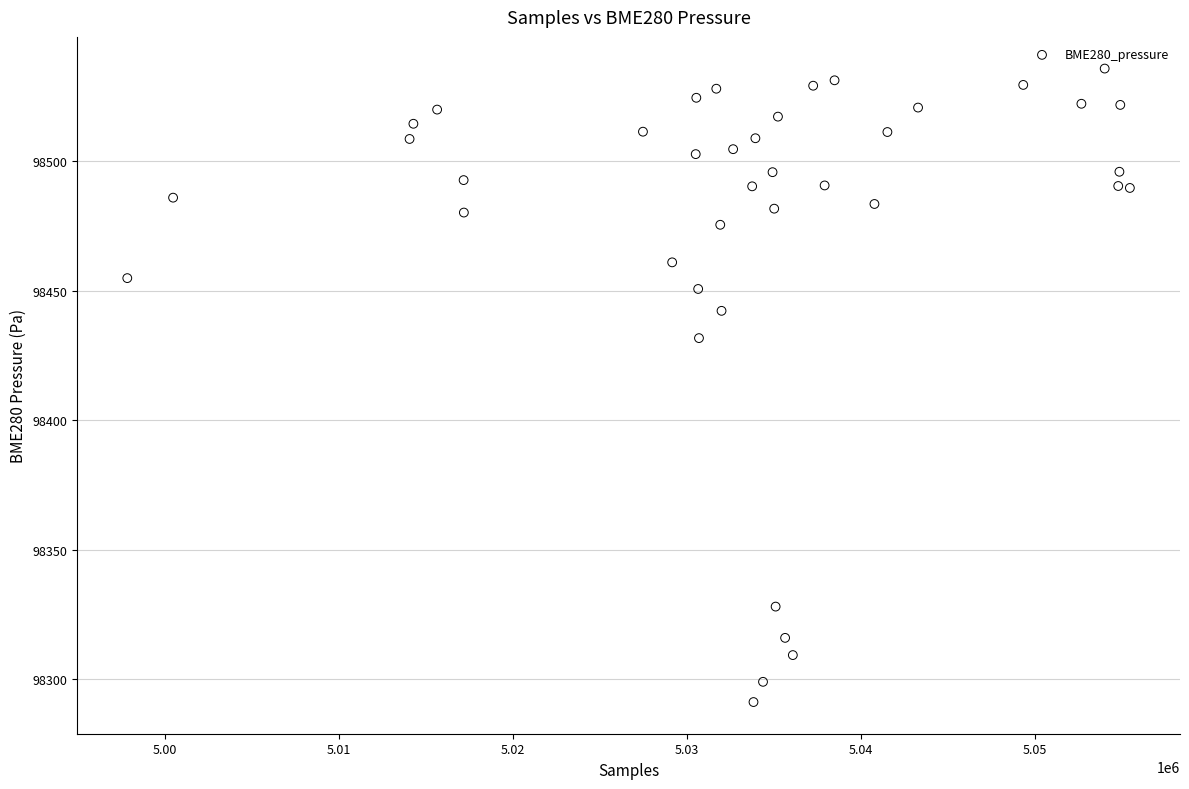

What is the range of Y values (max minus min)?

244.6